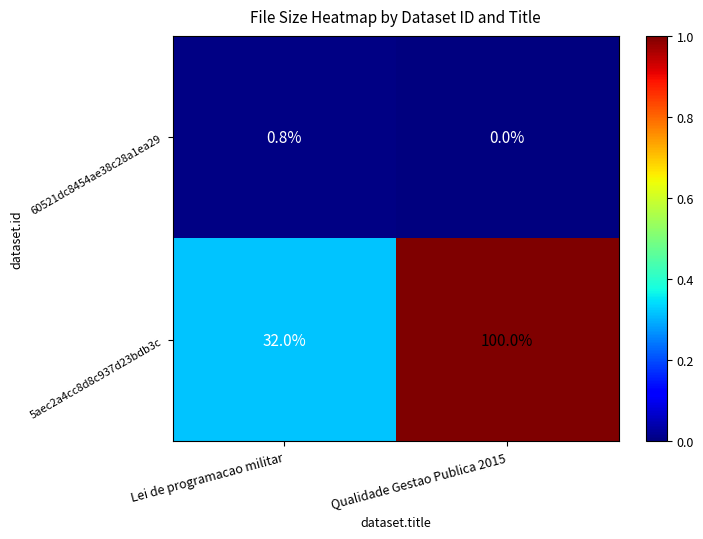

Reading left to right, list all the values displayed in this chart.

60521dc8454ae38c28a1ea29: Lei de programacao militar=0.8	Qualidade Gestao Publica 2015=0.0
5aec2a4cc8d8c937d23bdb3c: Lei de programacao militar=32.0	Qualidade Gestao Publica 2015=100.0